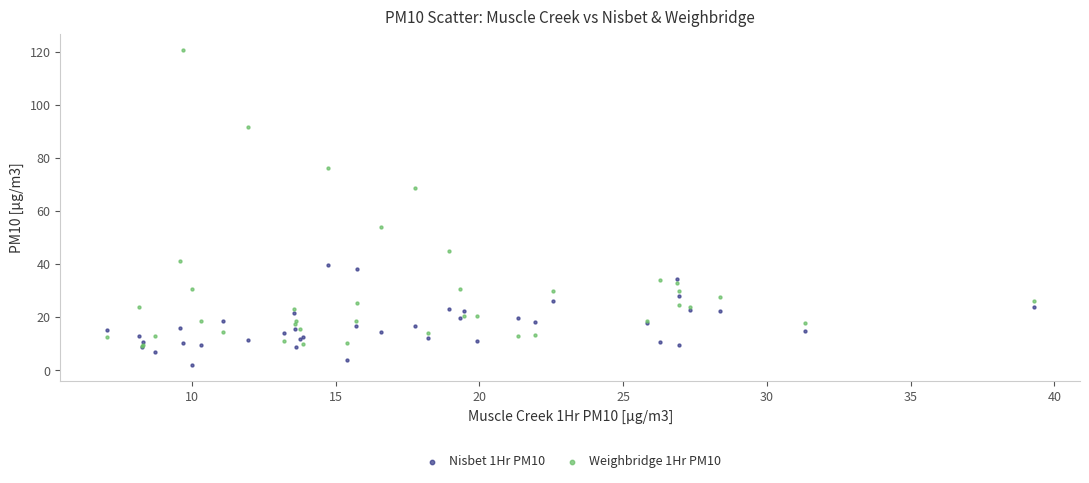

Which series reaches the minimum Y coordinate?

Nisbet 1Hr PM10